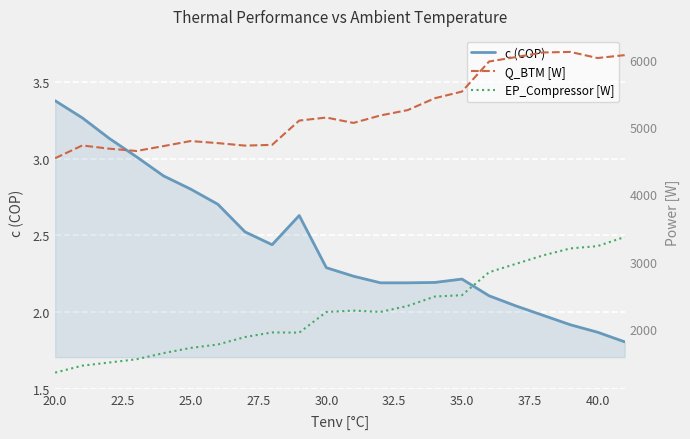

The value of c (COP) at 40.0 is 3.0. True or false?

False